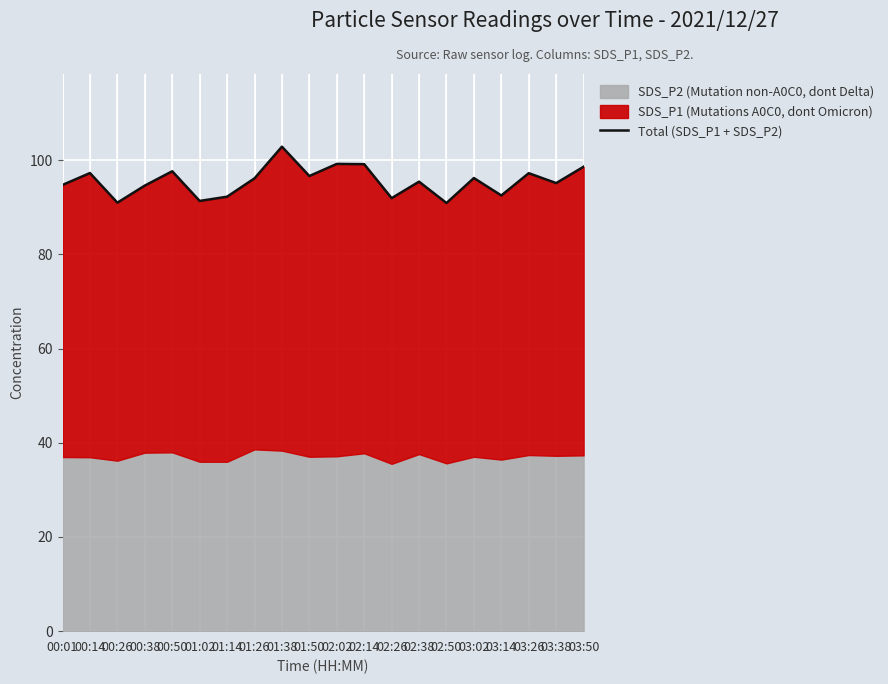

What is the difference between the second highest and second lowest values?

8.2